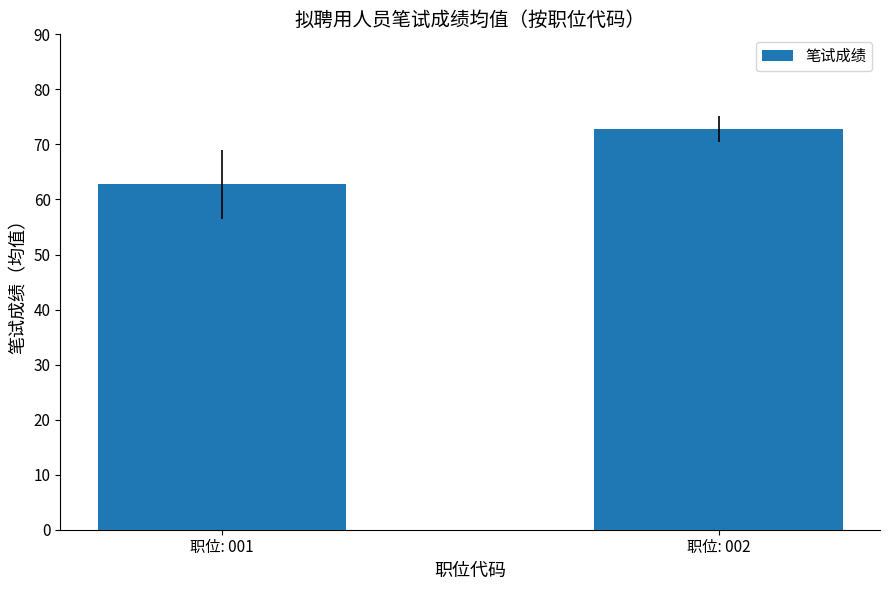

What is the change in value from 职位: 001 to 职位: 002?

+10.0